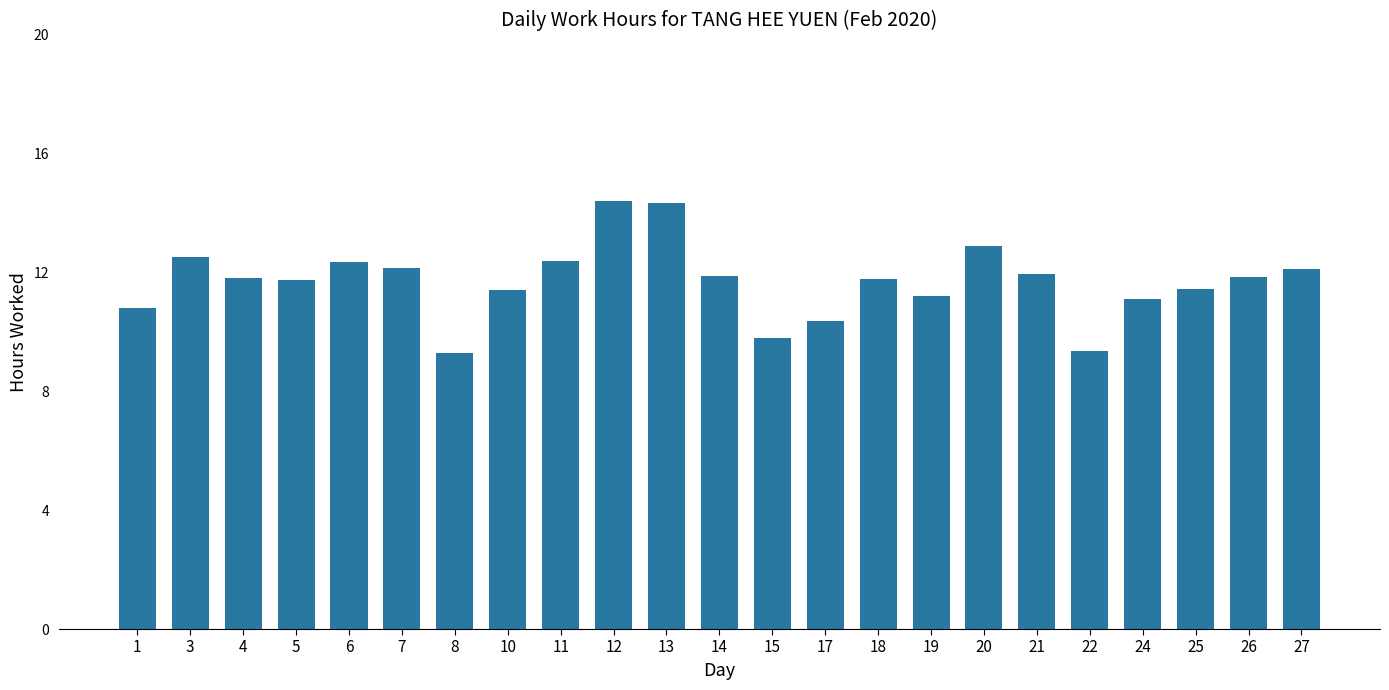

What is the value of the 23rd bar from the left?

12.1